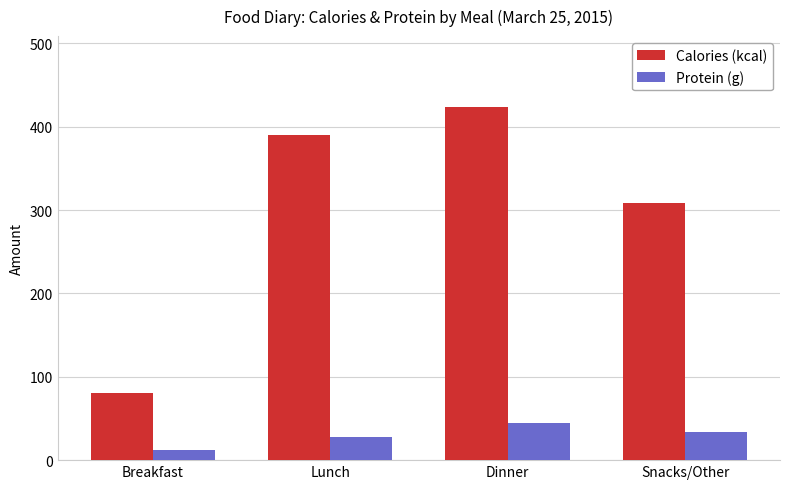

List the labels in order of Protein (g) value, largest first.

Dinner, Snacks/Other, Lunch, Breakfast